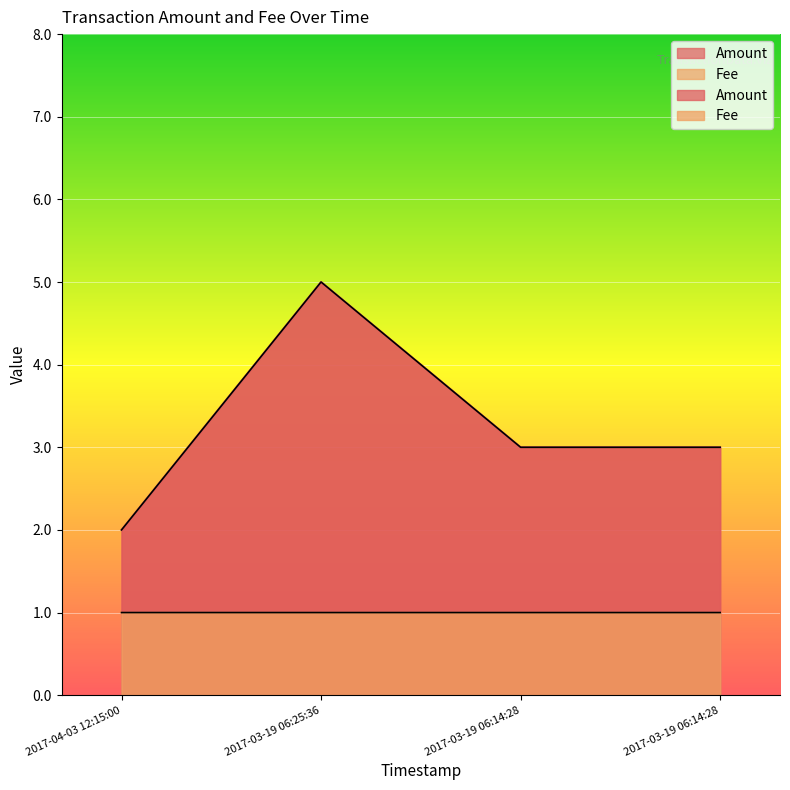

Is it true that Fee equals 1.7 at 2017-03-19 06:14:28?

False